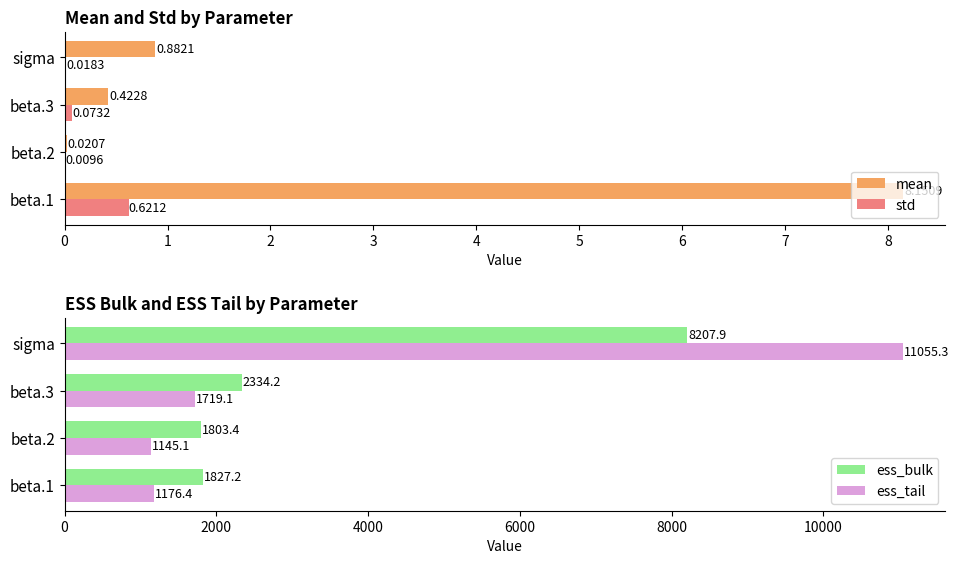

Where is mean nearest to the value 4?

sigma